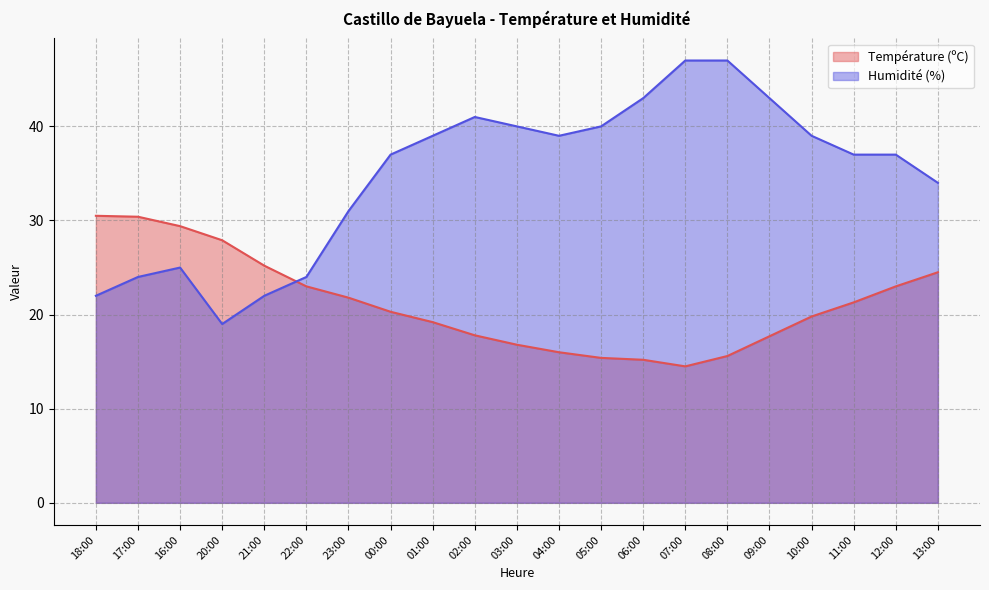

At which category is the sum across all series the highest?

08:00